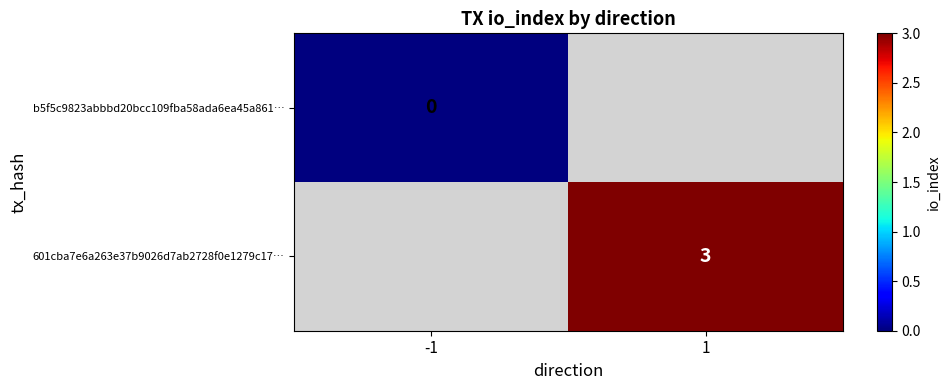

Count the number of data series in this chart.

2